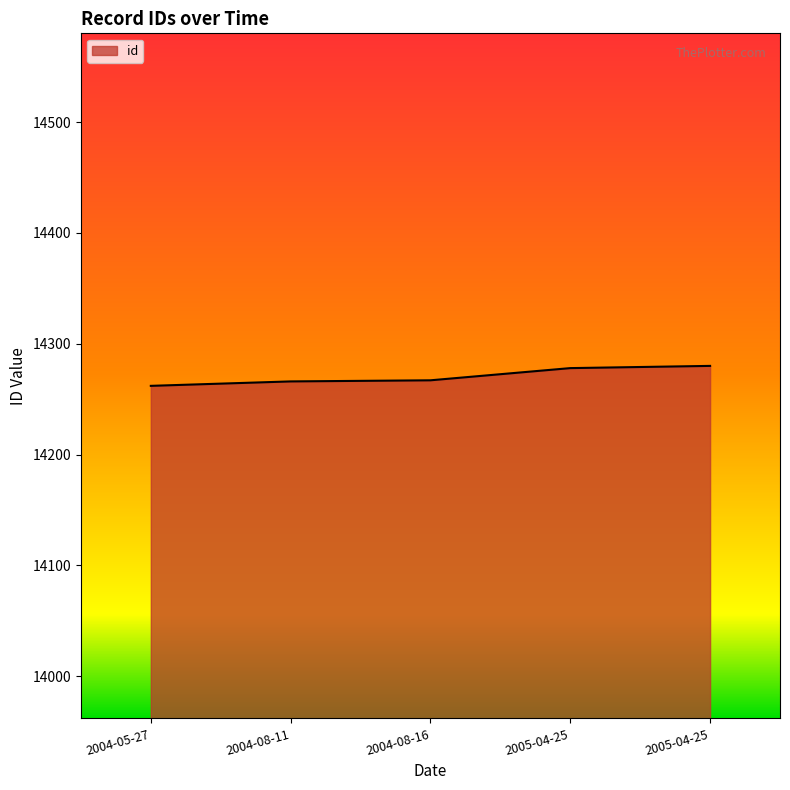

The value at 2005-04-25 is 14280. True or false?

True